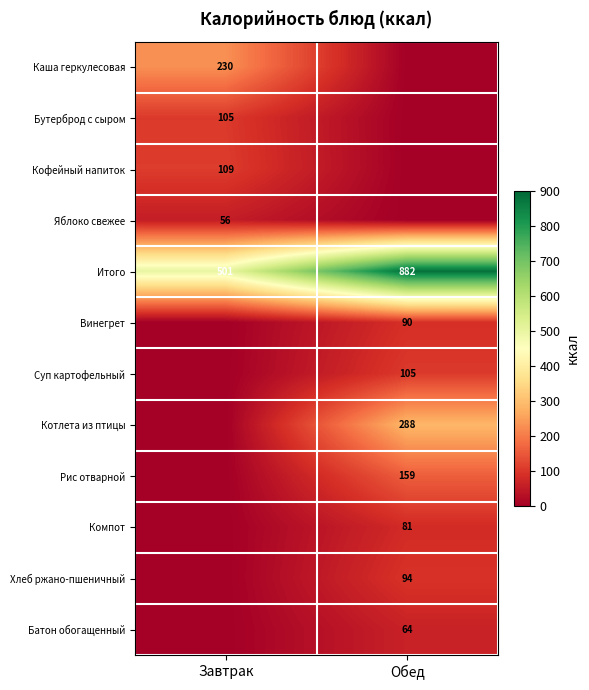

The value of Компот at Обед is 116. True or false?

False